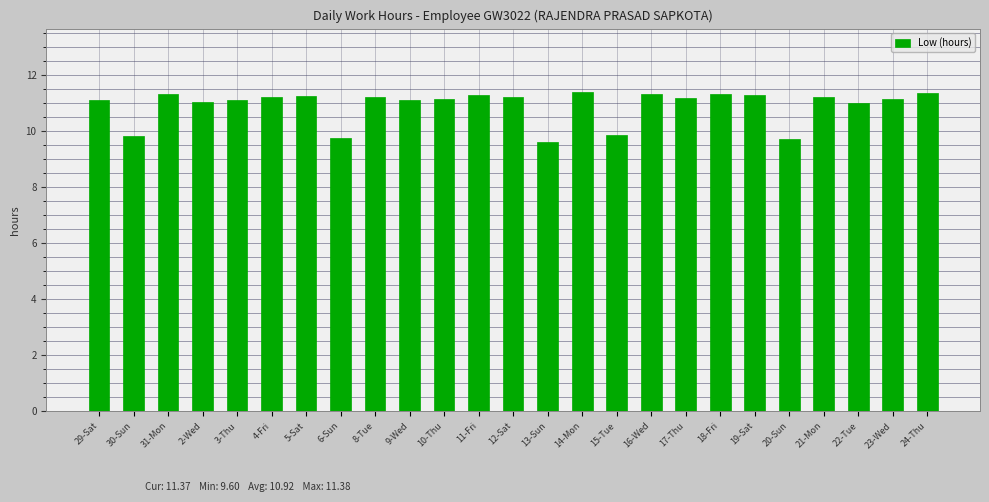

What is the value of the 3rd bar from the left?

11.3